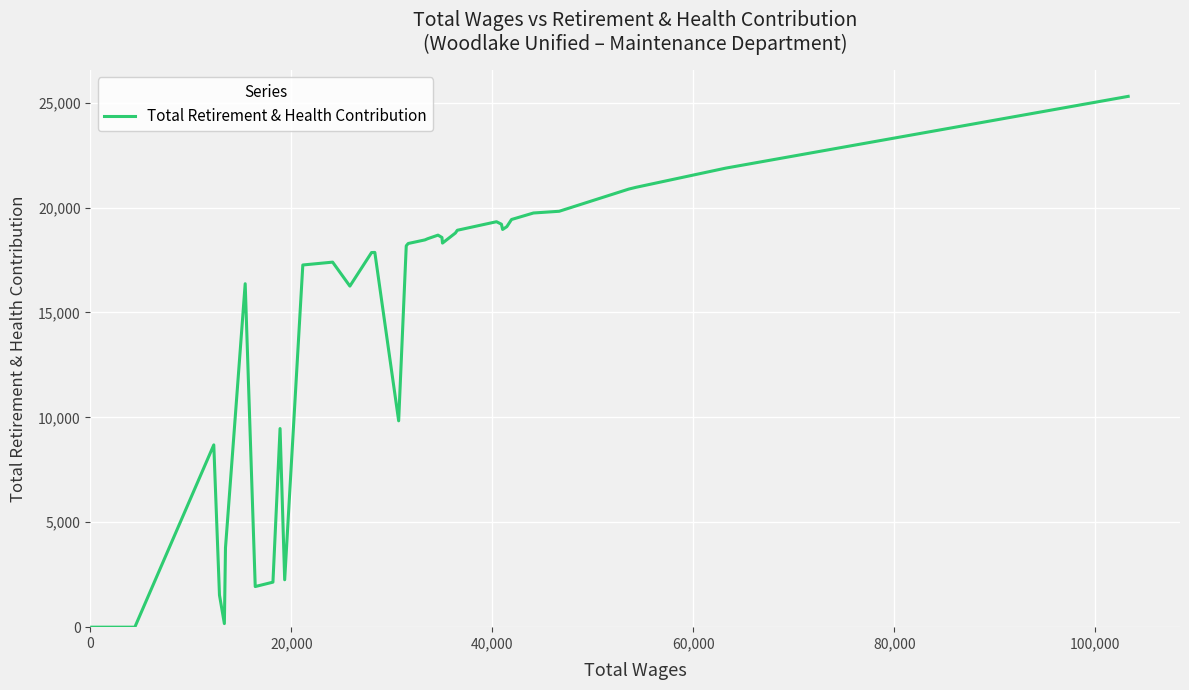

How many lines are shown in the chart?

1